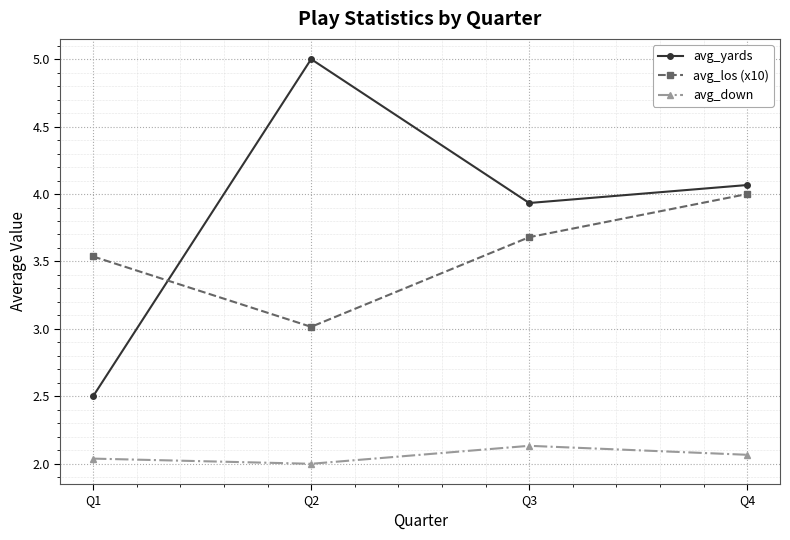

What is the maximum value shown in the chart?

5.0